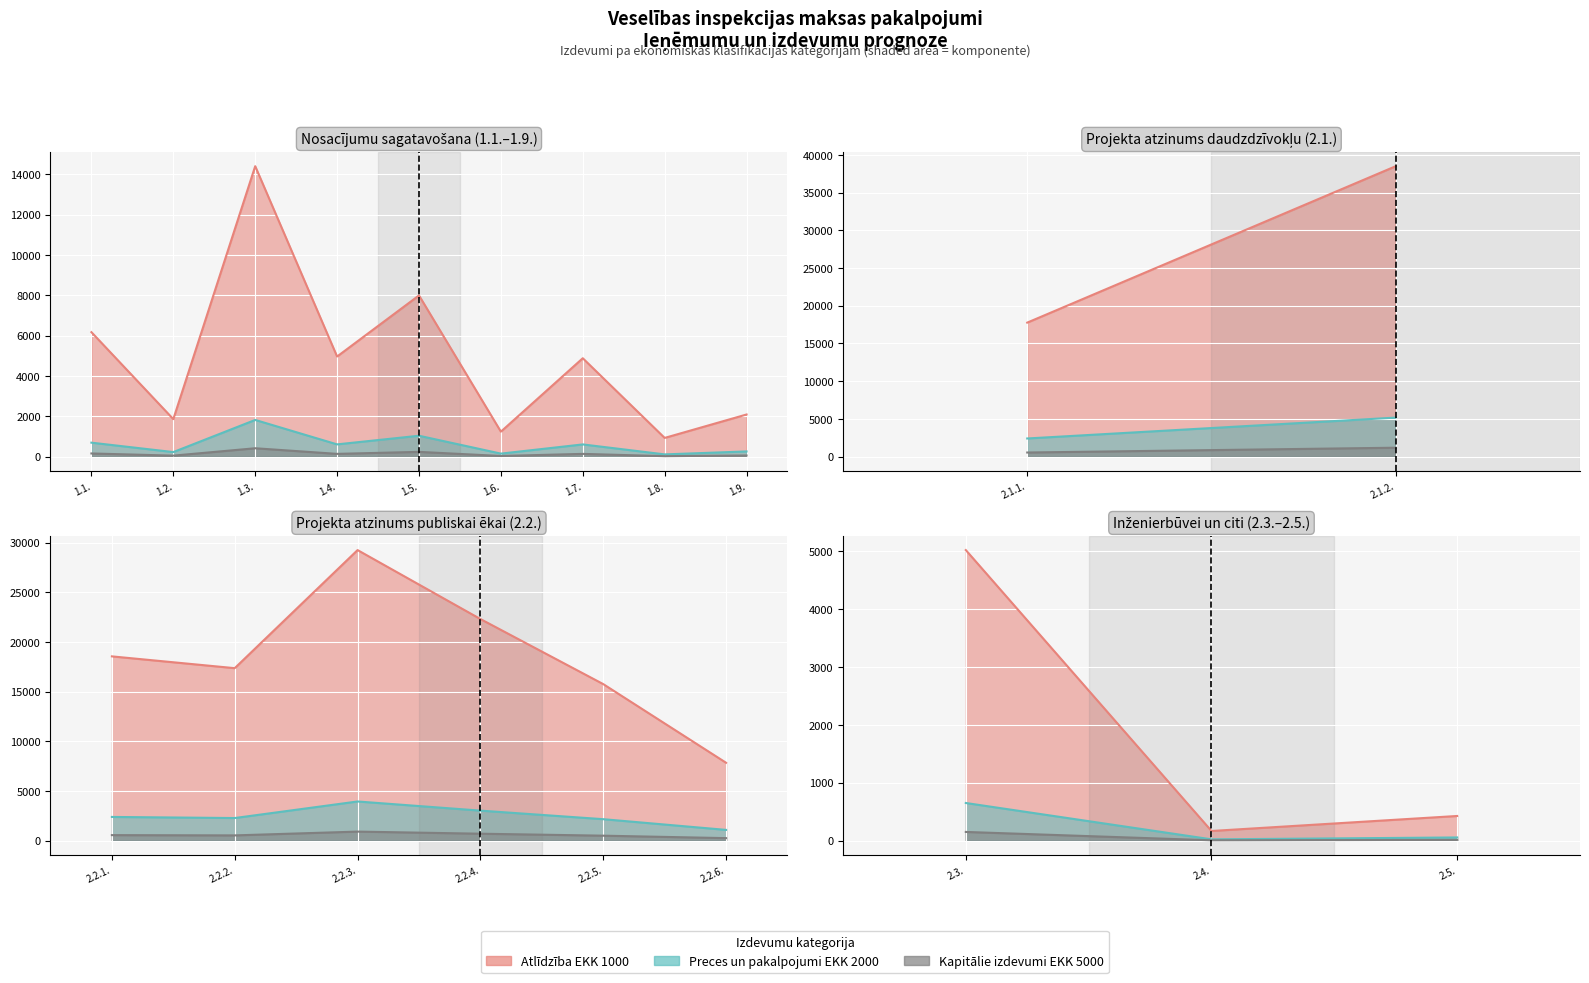

At how many categories does at least one series exceed 10424?

8